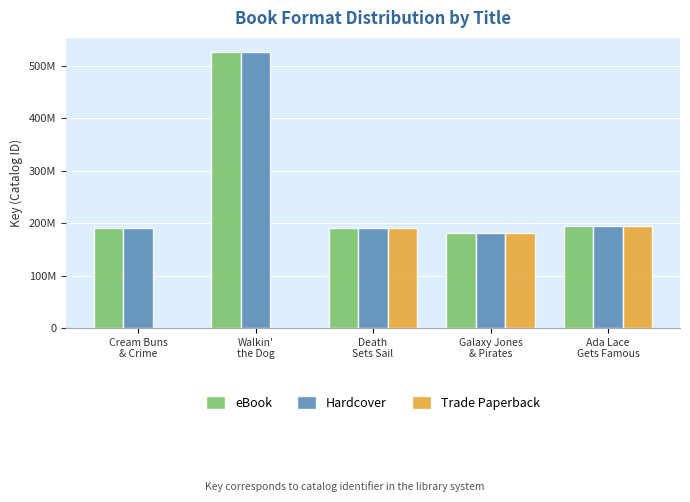

What are all the series names shown in the legend?

eBook, Hardcover, Trade Paperback